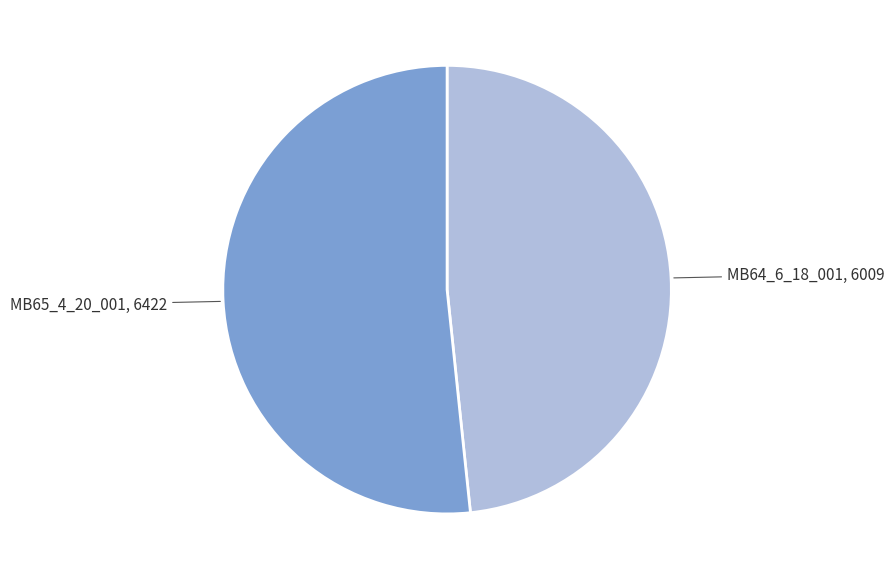

Approximately how many times larger is the value at MB65_4_20_001 compared to MB64_6_18_001?

1.1